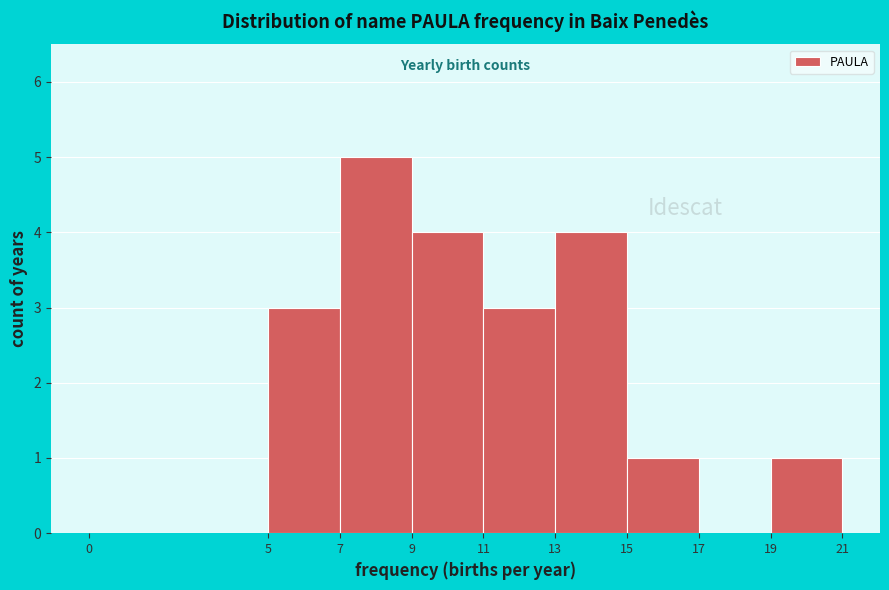

Which range on the x-axis has the tallest bar?

7 to 9